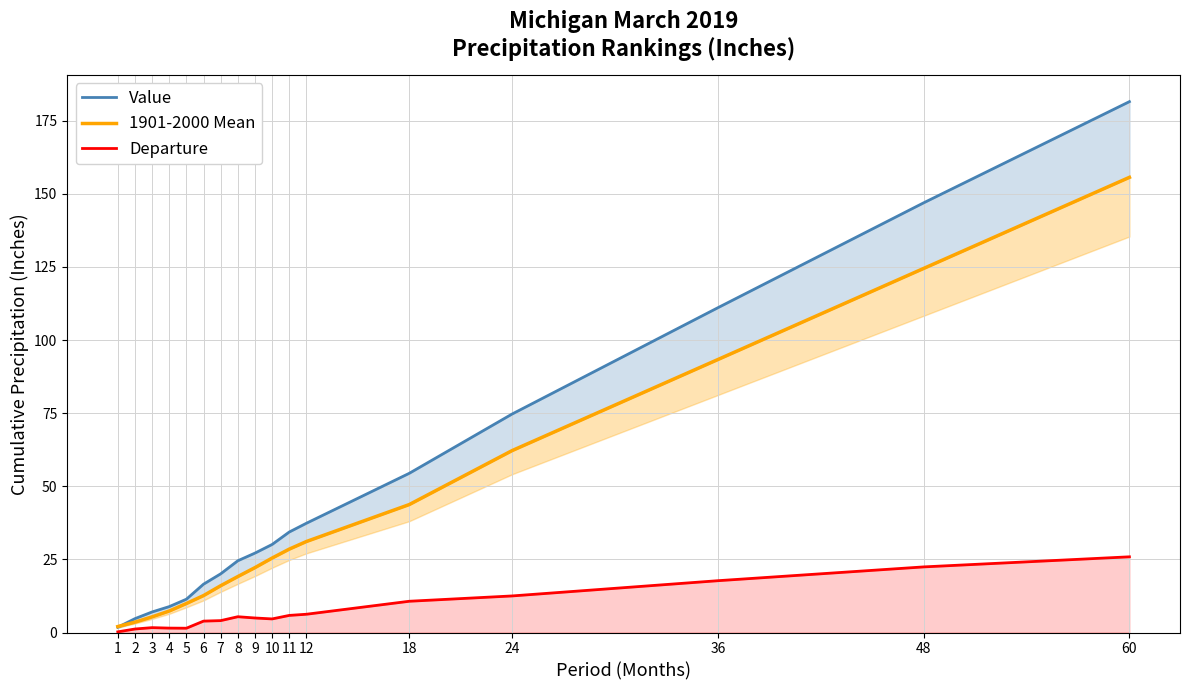

Reading left to right, transcribe all the data shown in this chart.

Value: 1=1.8	2=4.7	3=7.0	4=8.9	5=11.4	6=16.5	7=20.1	8=24.5	9=27.2	10=30.1	11=34.4	12=37.4	18=54.5	24=74.7	36=111.1	48=146.9	60=181.6
1901-2000 Mean: 1=2.0	2=3.5	3=5.4	4=7.3	5=9.9	6=12.6	7=16.0	8=19.1	9=22.2	10=25.5	11=28.5	12=31.1	18=43.8	24=62.2	36=93.4	48=124.5	60=155.7
Departure: 1=0.2	2=1.2	3=1.7	4=1.5	5=1.5	6=3.9	7=4.1	8=5.4	9=5.0	10=4.7	11=5.8	12=6.2	18=10.7	24=12.5	36=17.7	48=22.4	60=25.9